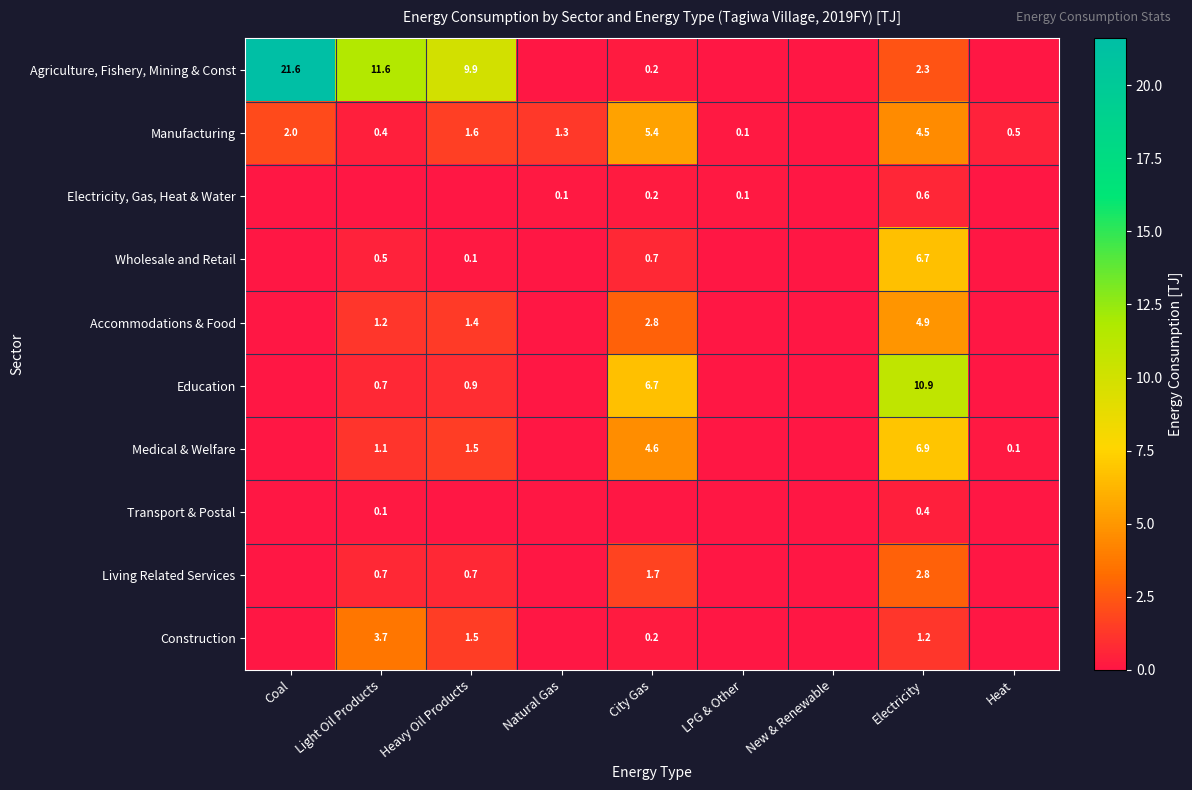

At how many categories does at least one series exceed 2?

5